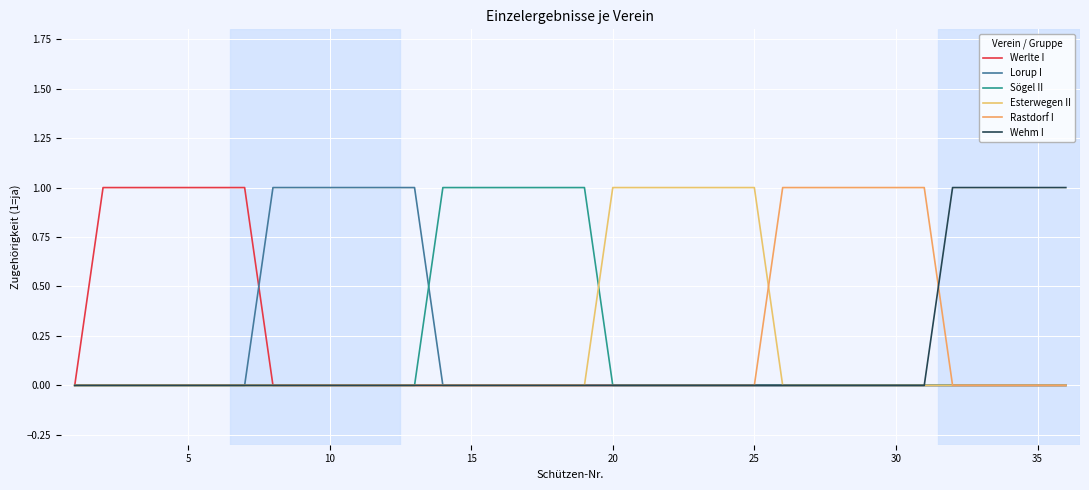

Rank the series by their maximum value, from lowest to highest.

Werlte I, Lorup I, Sögel II, Esterwegen II, Rastdorf I, Wehm I